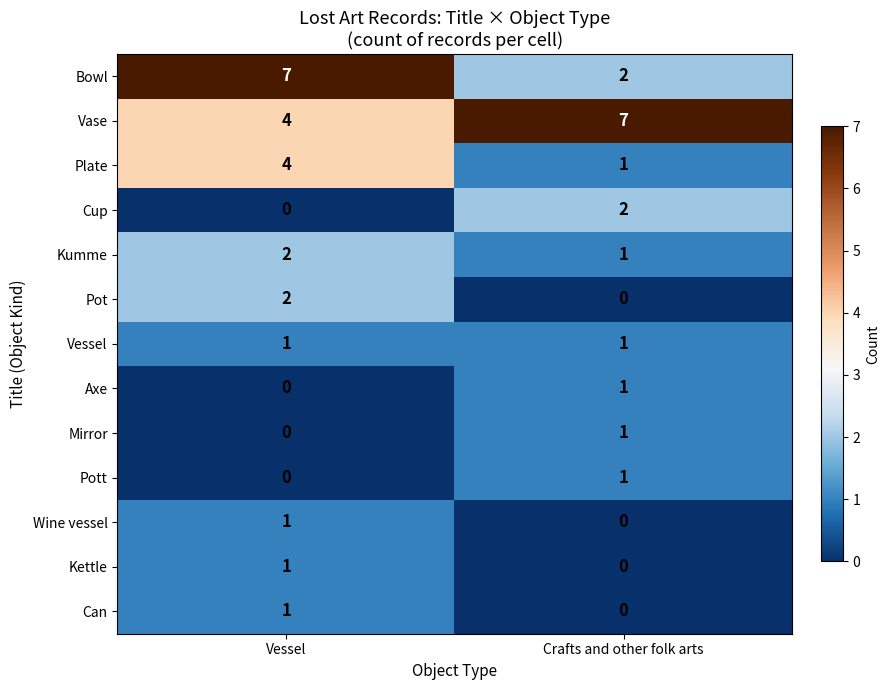

What is the total value across all series at Vessel?

23